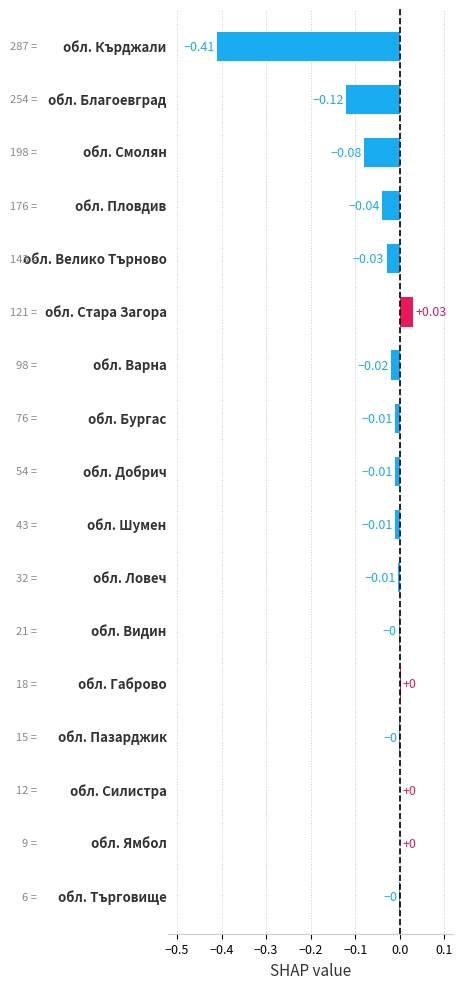

What is the sum of all values?

-0.7